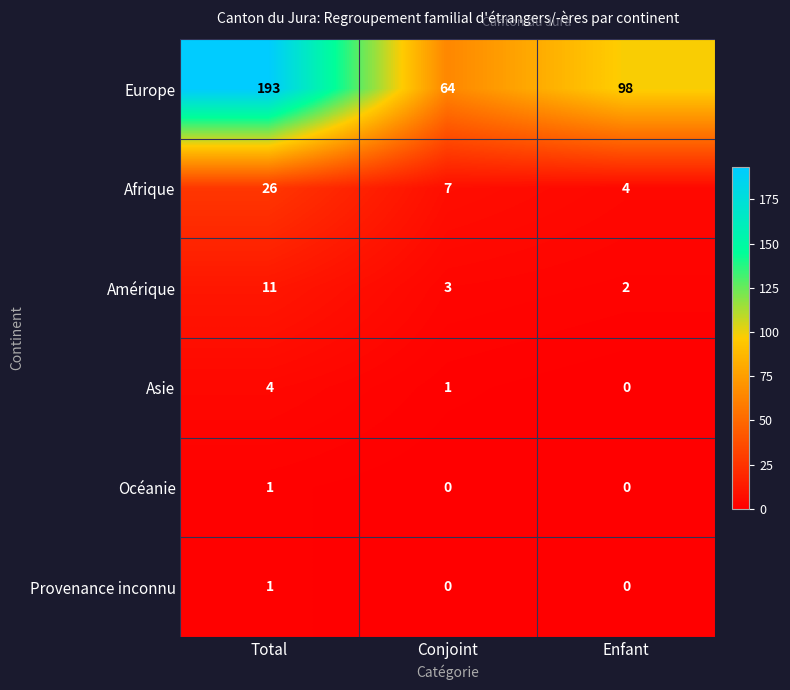

Count the number of data series in this chart.

6